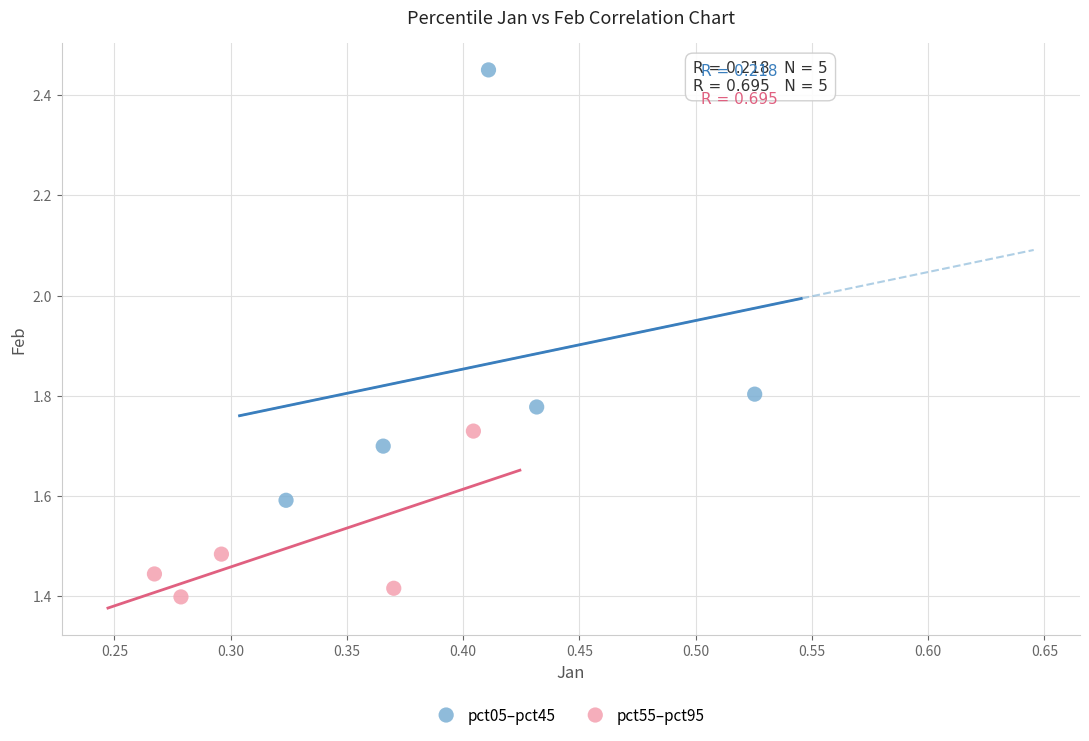

Which series reaches the minimum Y coordinate?

pct55–pct95